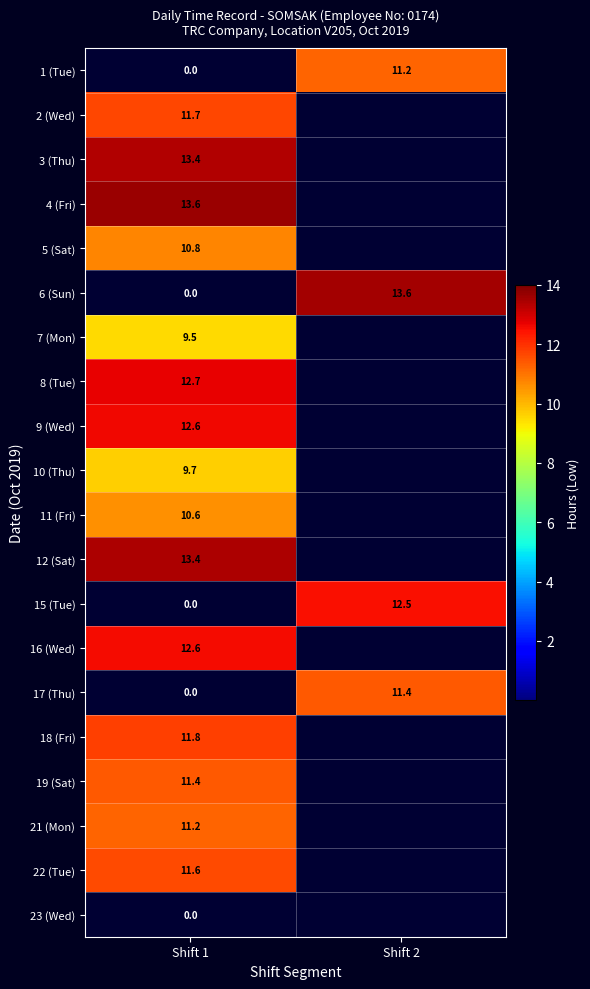

What is the average value of the 6 (Sun) series?

6.8